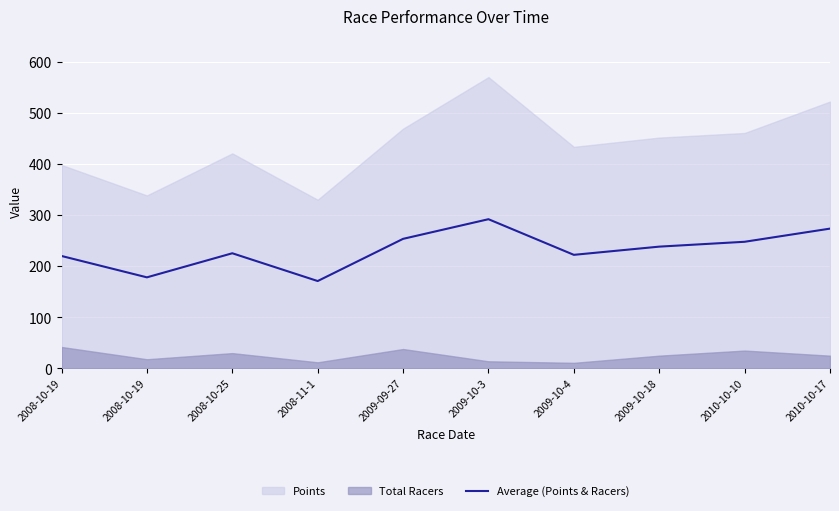

Where is the data nearest to the value 231?

2008-10-25